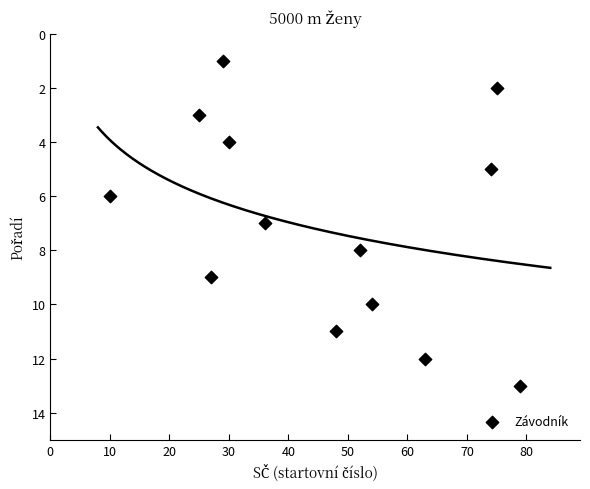

What is the range of Y values (max minus min)?

12